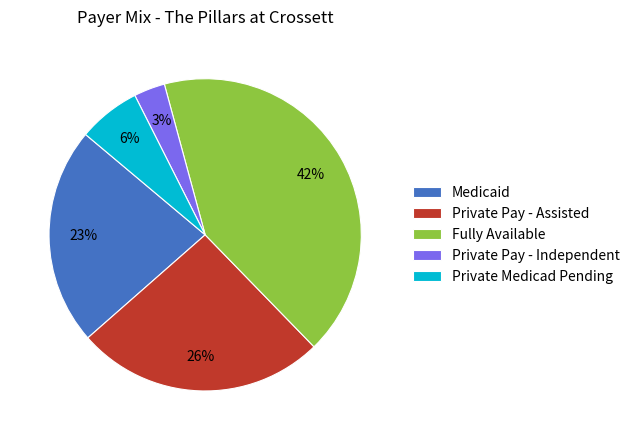

Rank the categories by value from lowest to highest.

Private Pay - Independent, Private Medicad Pending, Medicaid, Private Pay - Assisted, Fully Available